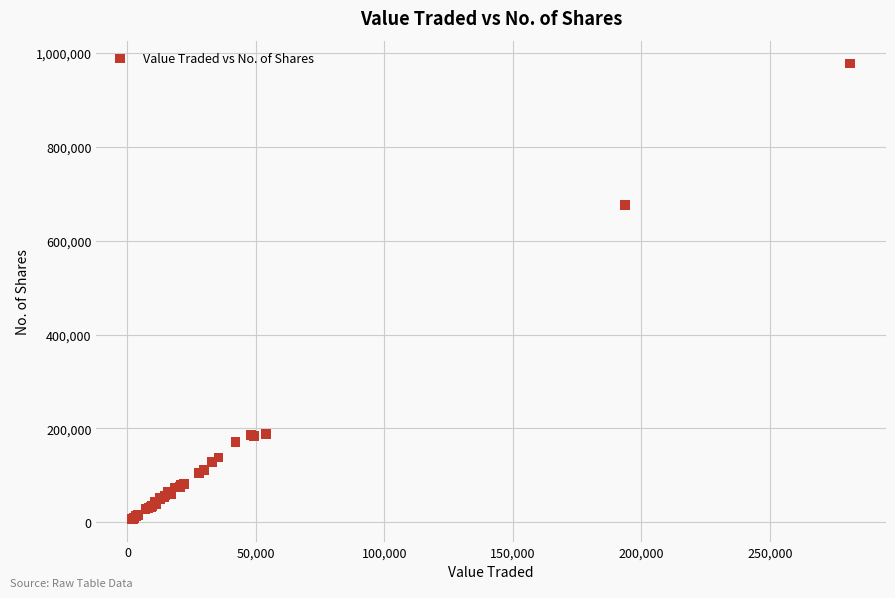

What Y value in the scatter plot is closest to 492557?

675899